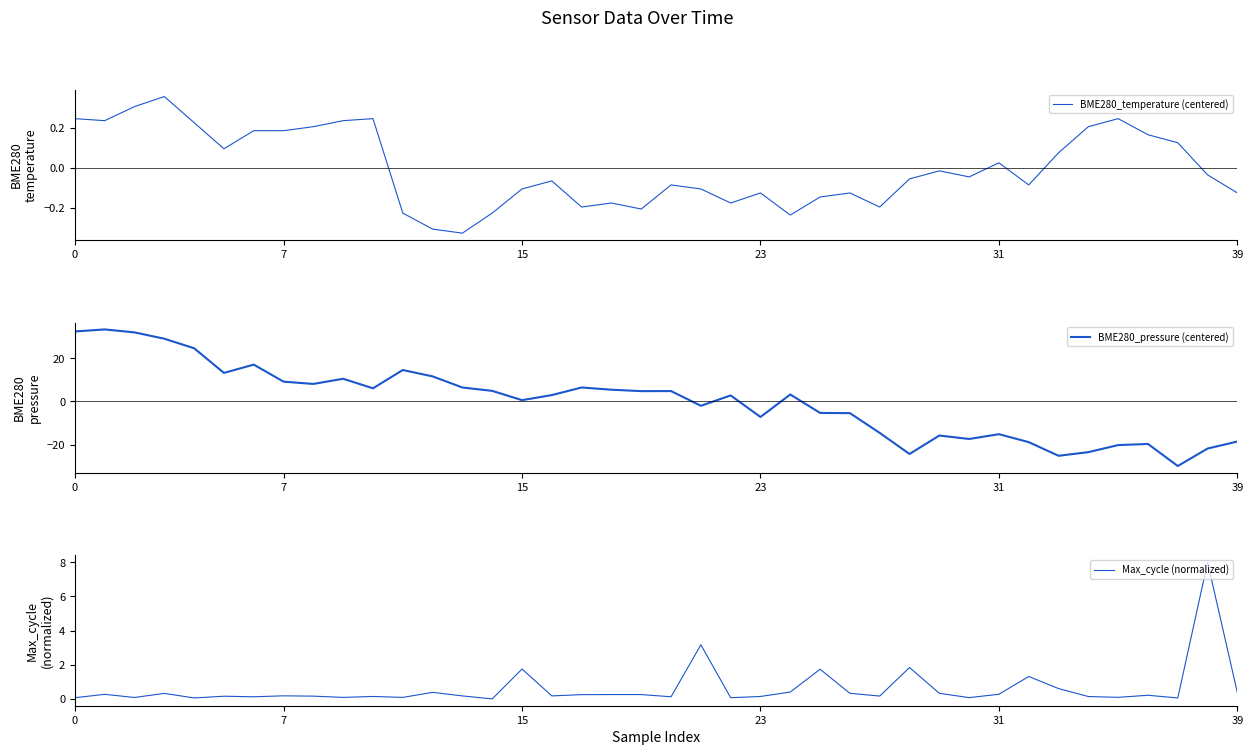

What is the value of the Max_cycle (normalized) point at the 30th from the left?

0.3